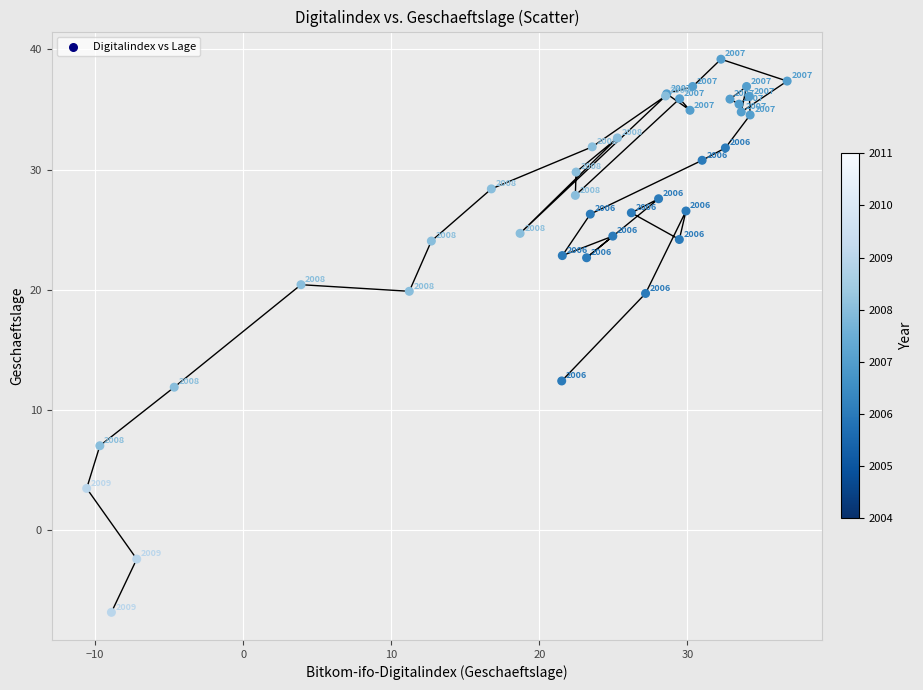

What Y value in the scatter plot is closest to 16?

12.4